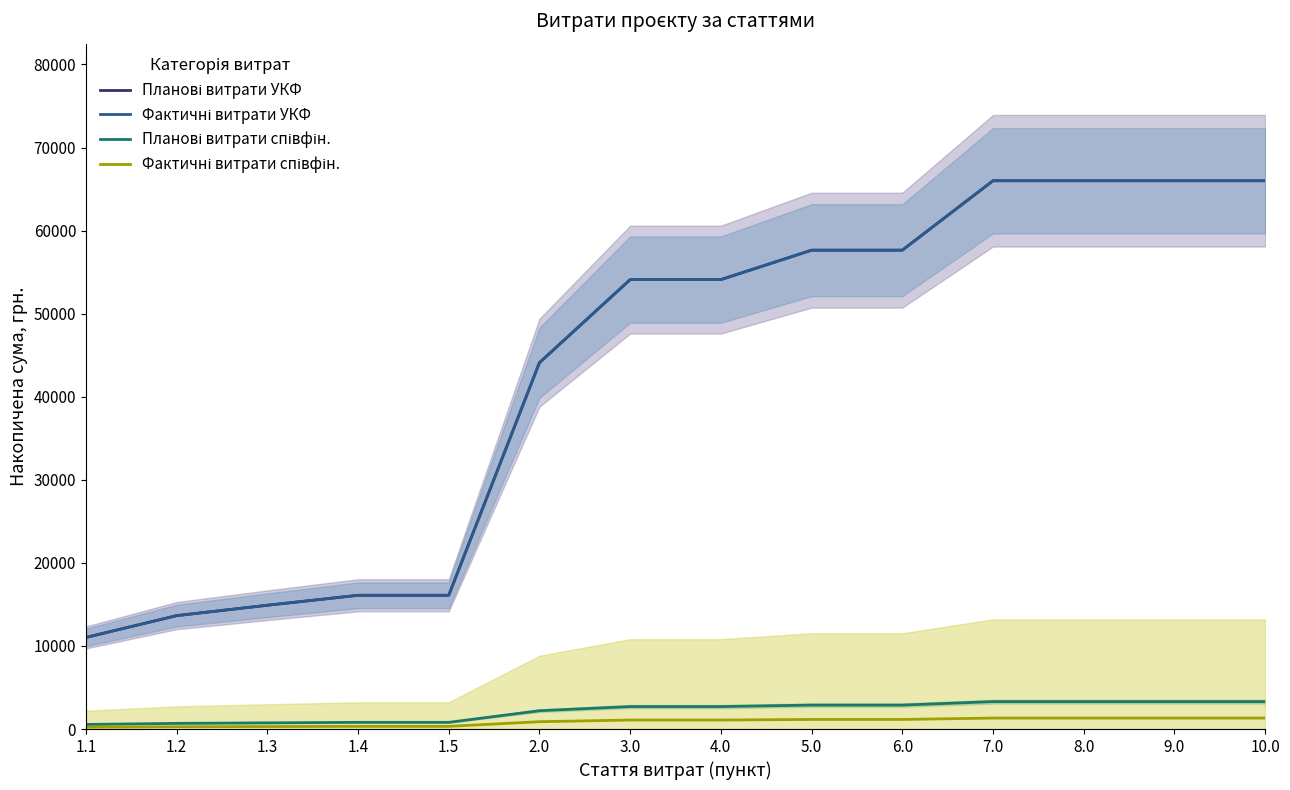

Between 1.3 and 1.1, which is larger?

1.3